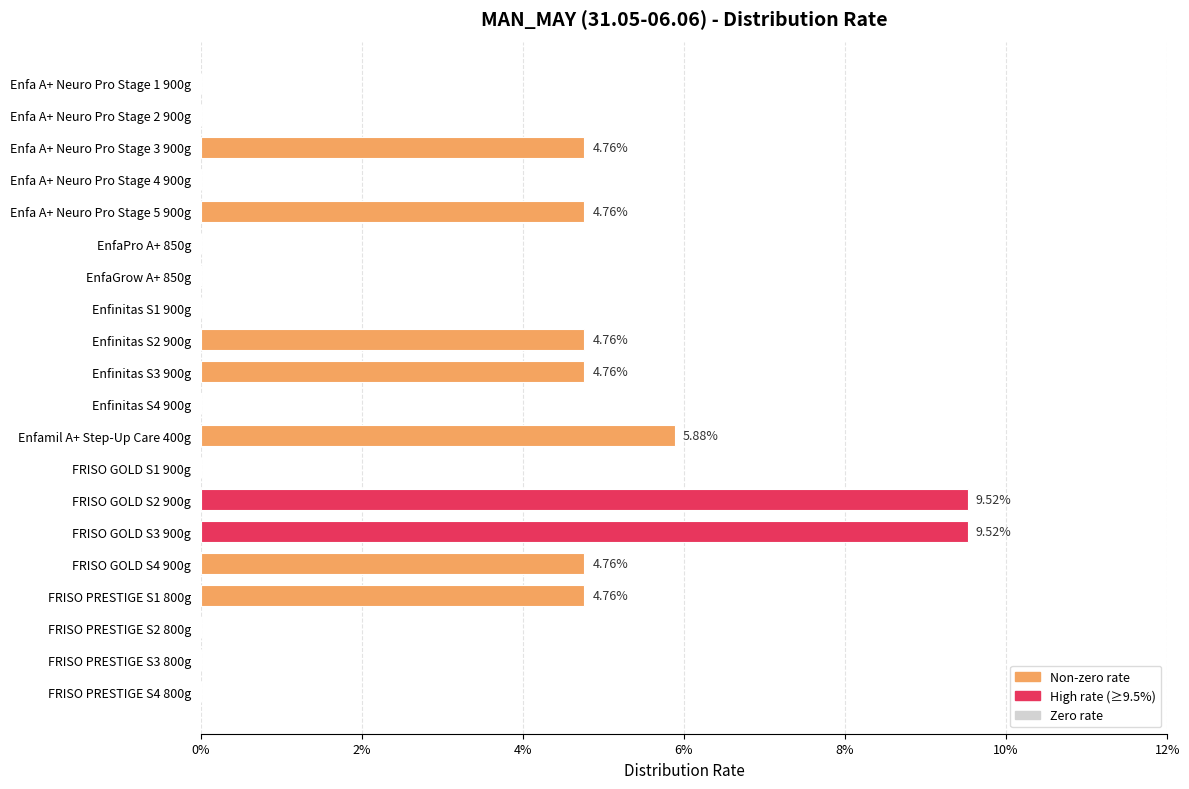

At which category does the chart reach its peak across all series?

FRISO GOLD S2 900g